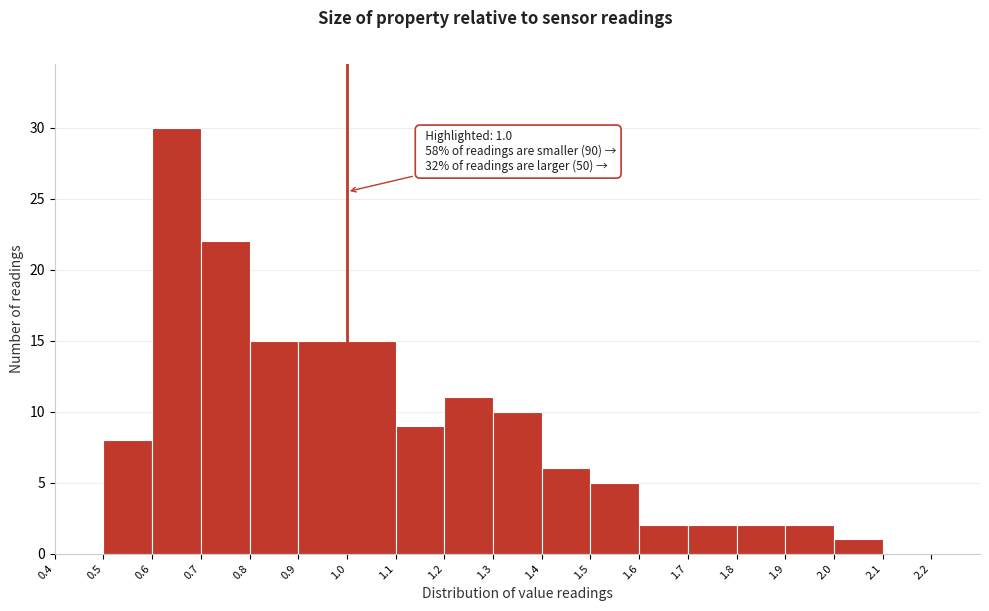

Which range on the x-axis has the tallest bar?

0.6 to 0.7